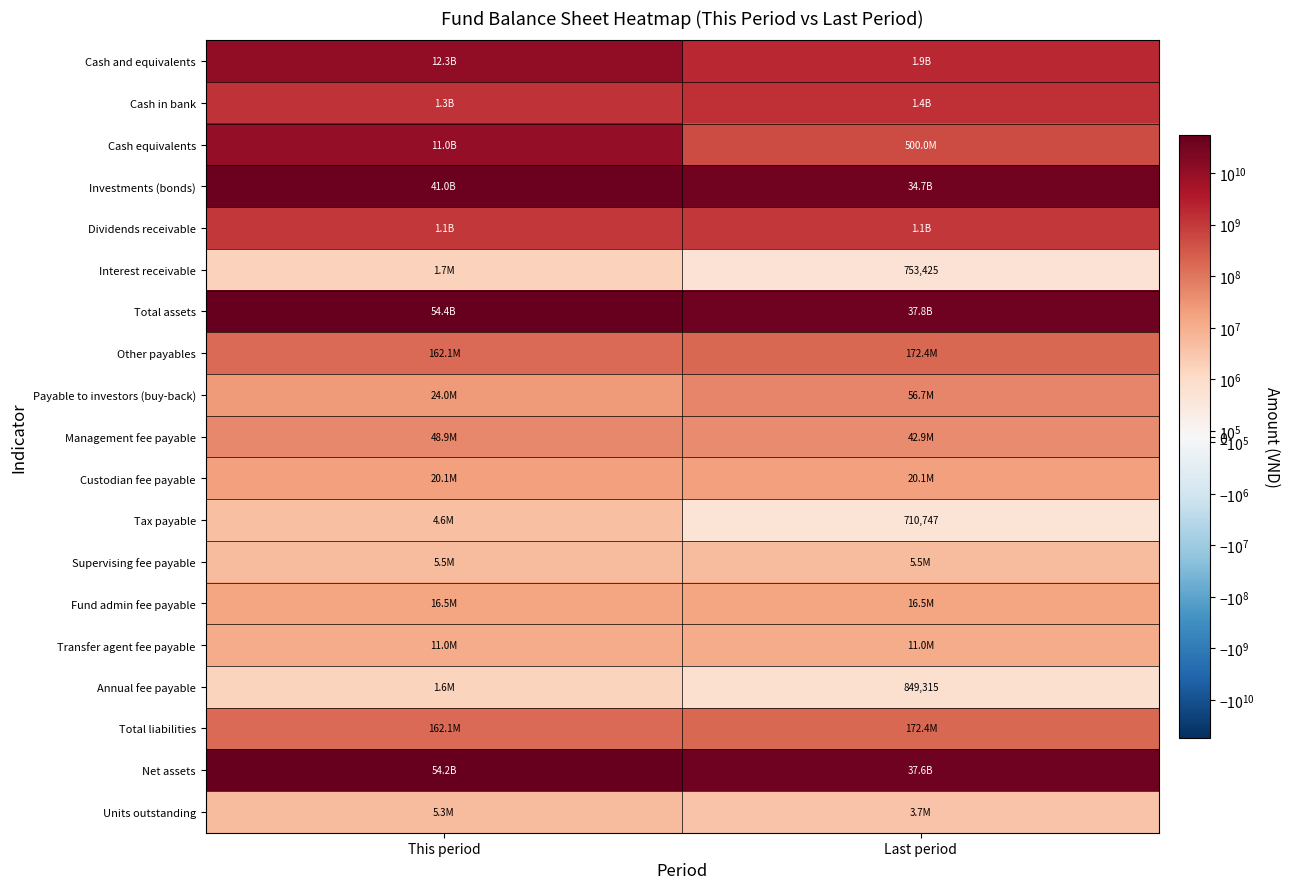

At which label does Fund admin fee payable reach its peak?

This period